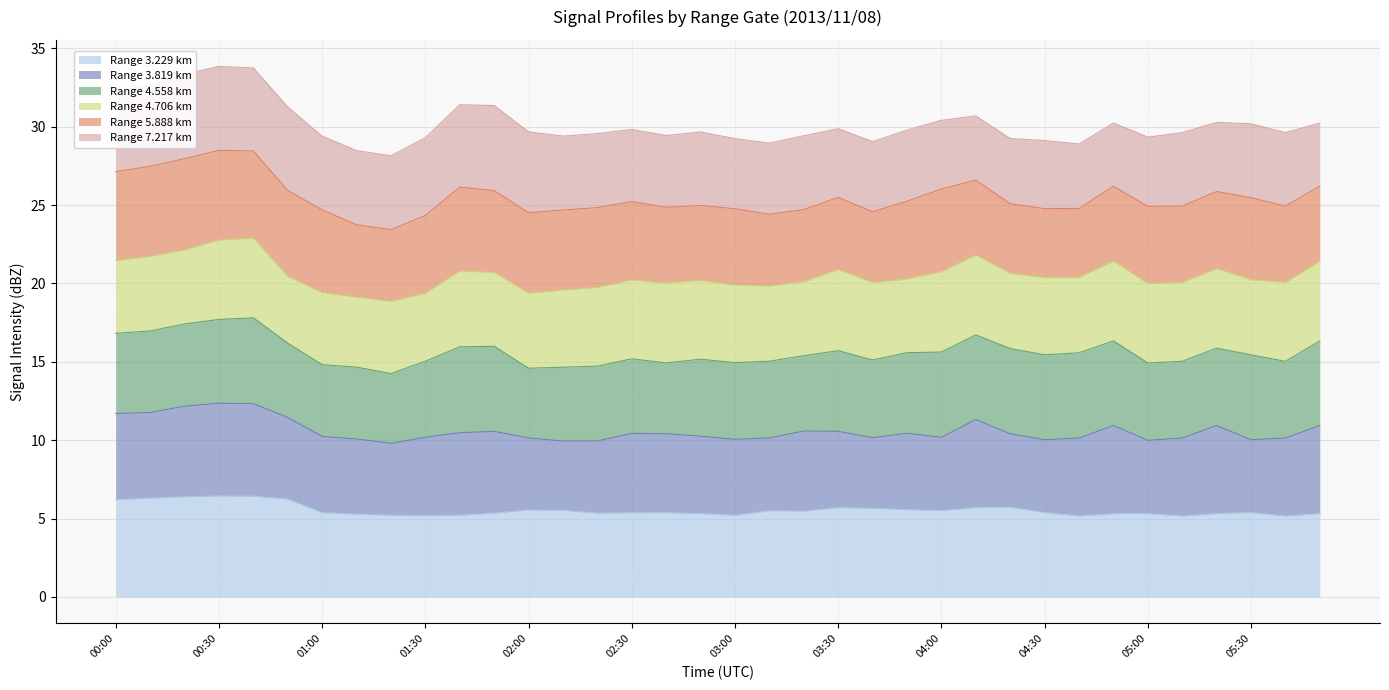

What is the label of the 18th point from the left?

02:50